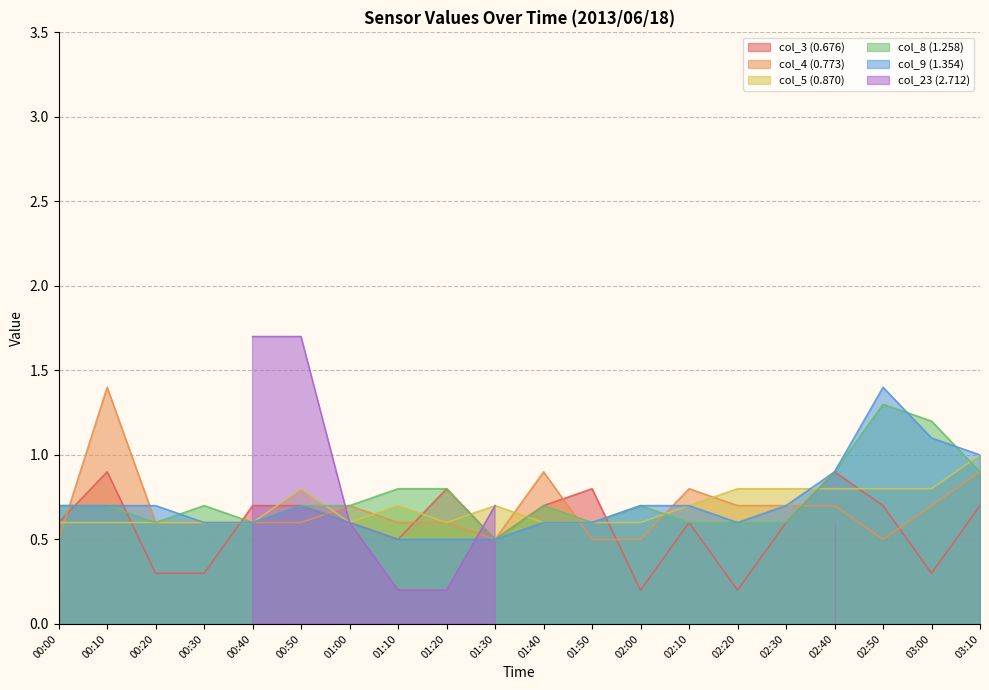

What position from the right is 00:40?

16